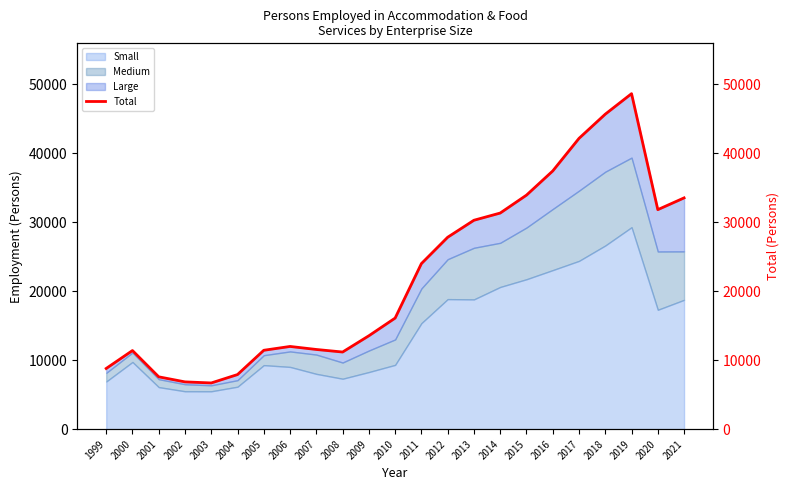

Rank the categories by value from lowest to highest.

2003, 2002, 2001, 2004, 1999, 2008, 2000, 2005, 2007, 2006, 2009, 2010, 2011, 2012, 2013, 2014, 2020, 2021, 2015, 2016, 2017, 2018, 2019